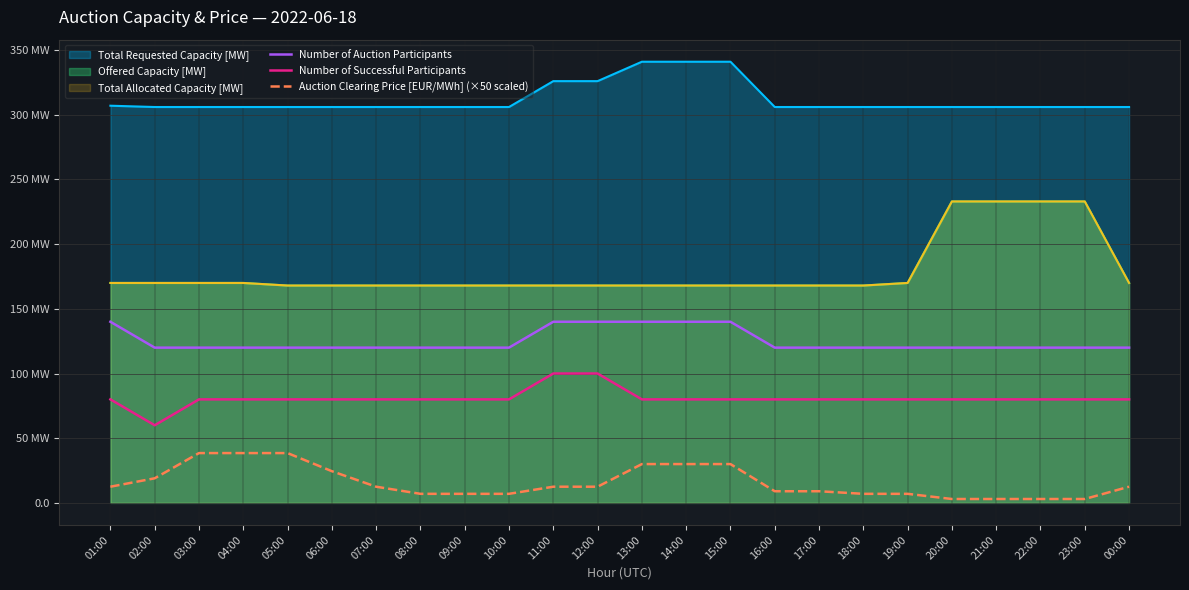

How many values in the Auction Clearing Price [EUR/MWh] (×50 scaled) series are below 12?

11